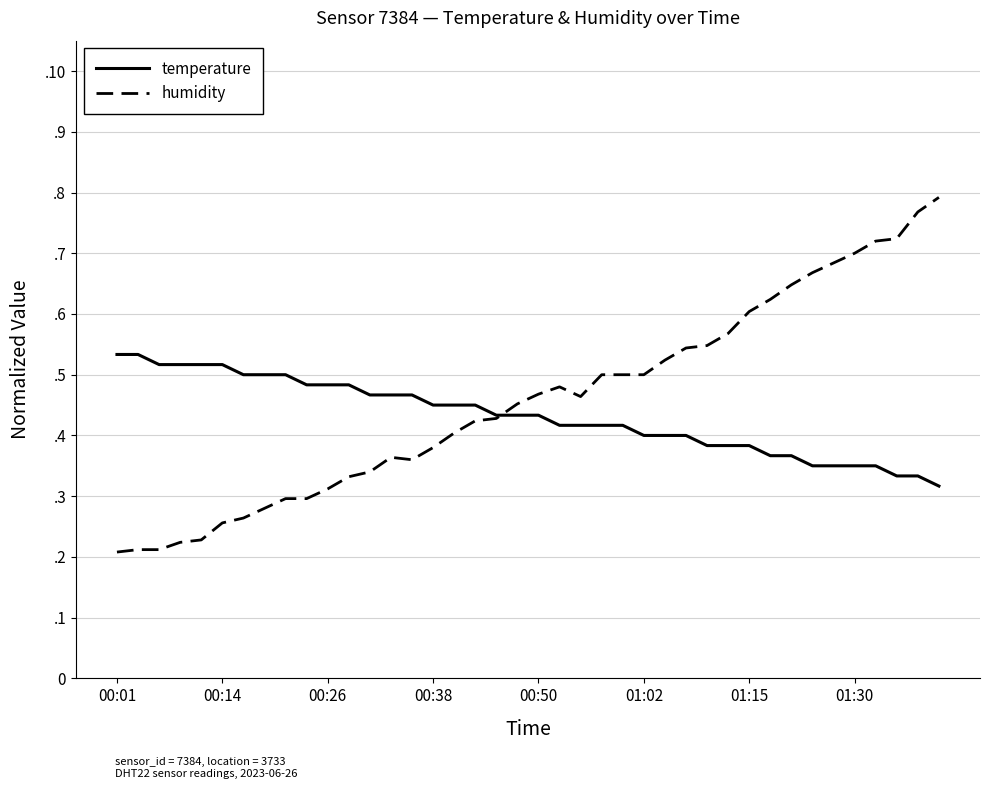

Does the chart have visible grid lines?

Yes